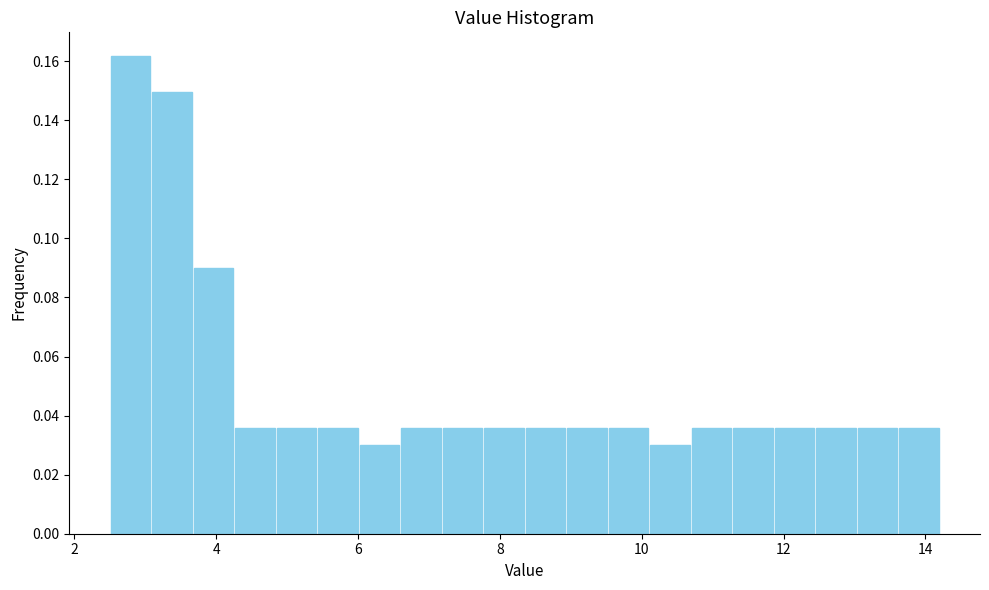

Read against the x-axis, roughly where is the centre of the tallest bar?

2.8